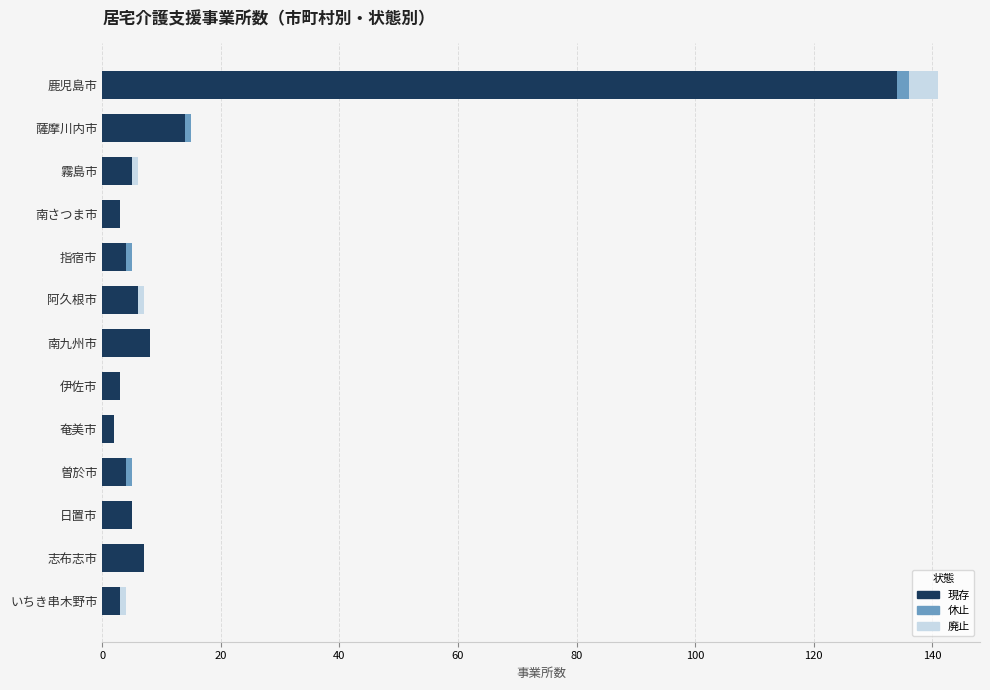

The value of 現存 at 日置市 is 5. True or false?

True